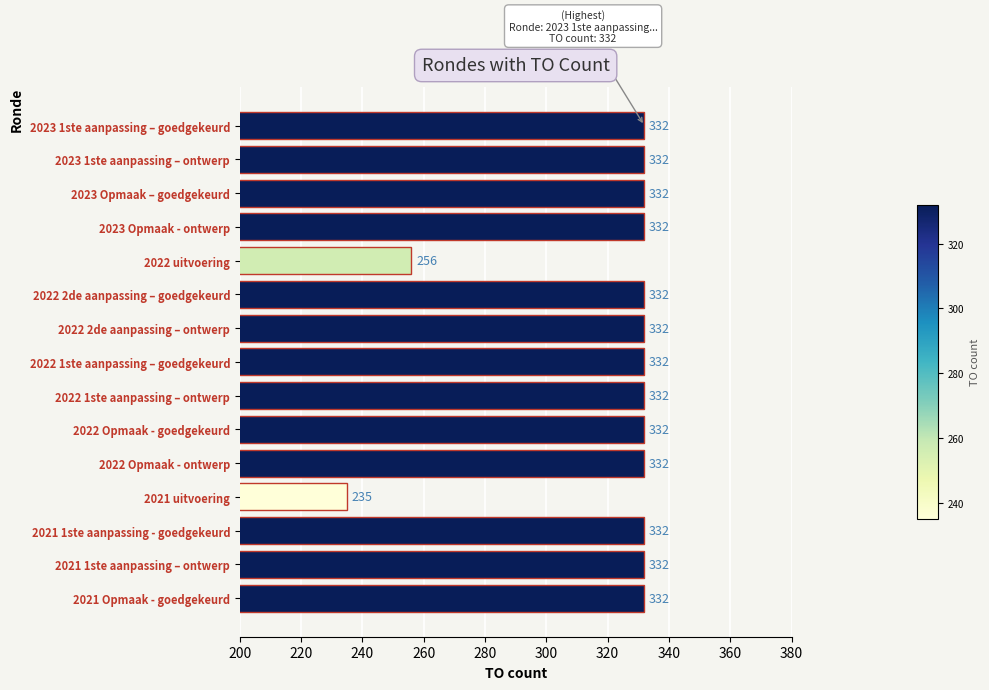

Does the chart contain any negative values?

No